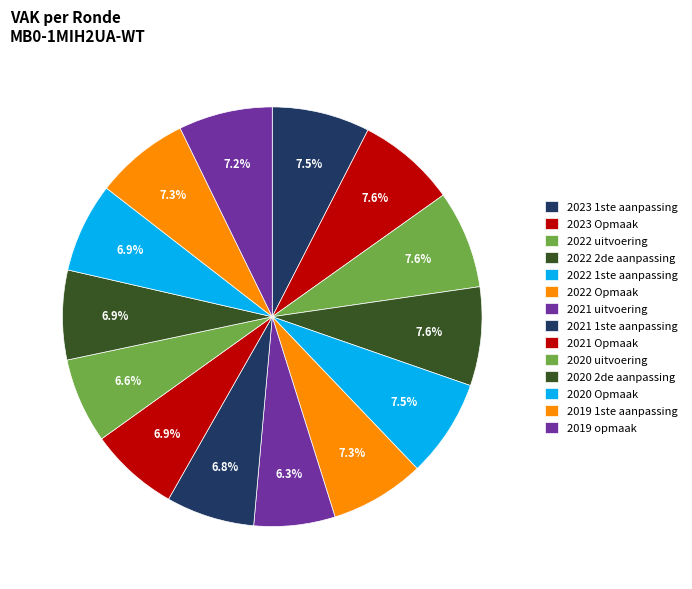

Does 2022 Opmaak account for over 50% of the chart?

No